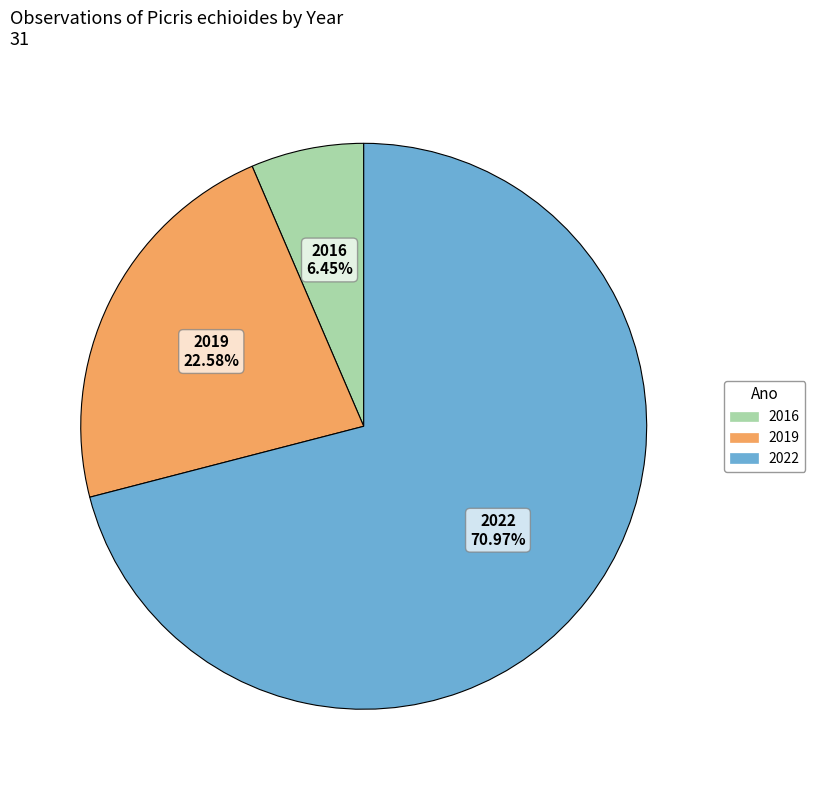

Is there any slice that represents more than half of the pie?

Yes